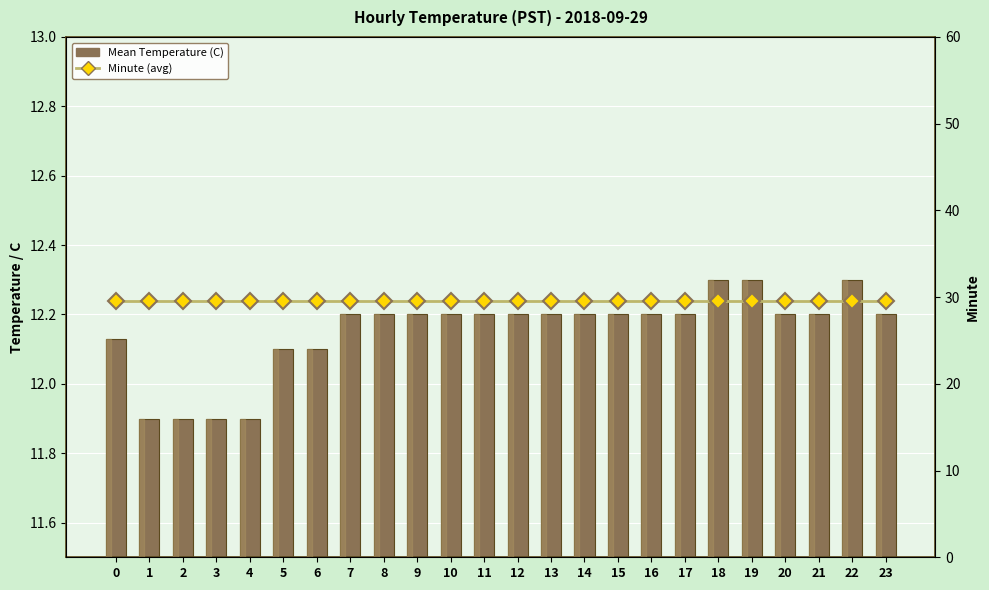

What is the maximum value for Minute (avg)?

29.5